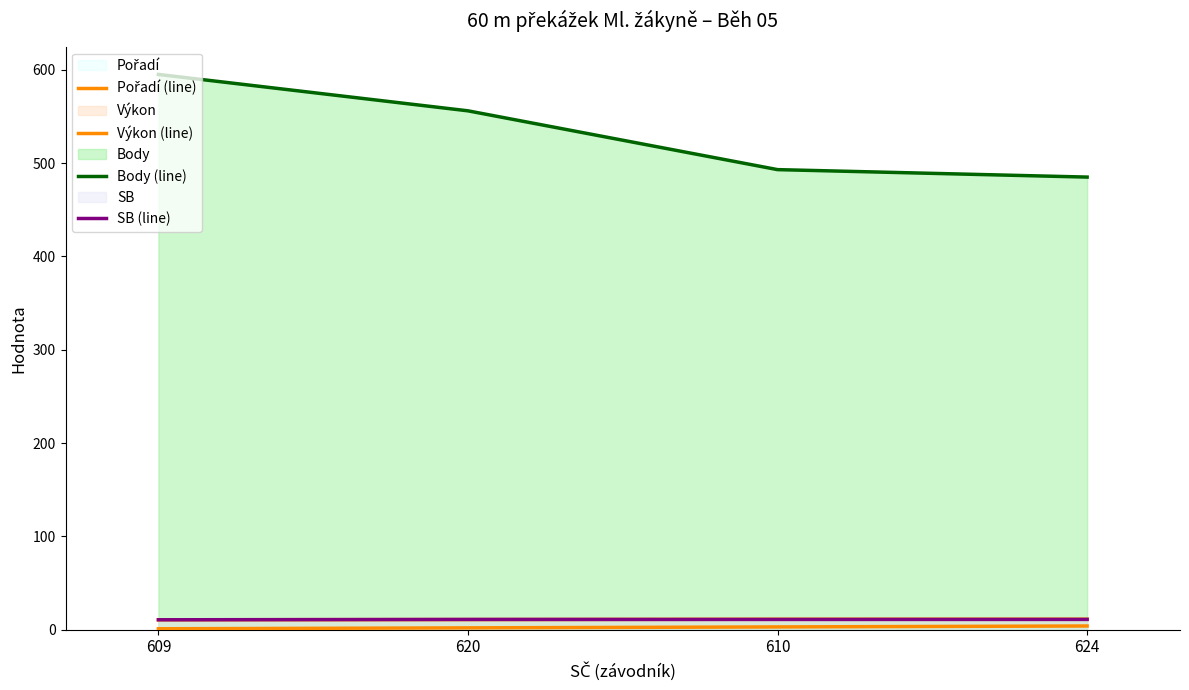

How many series are shown in this chart?

4